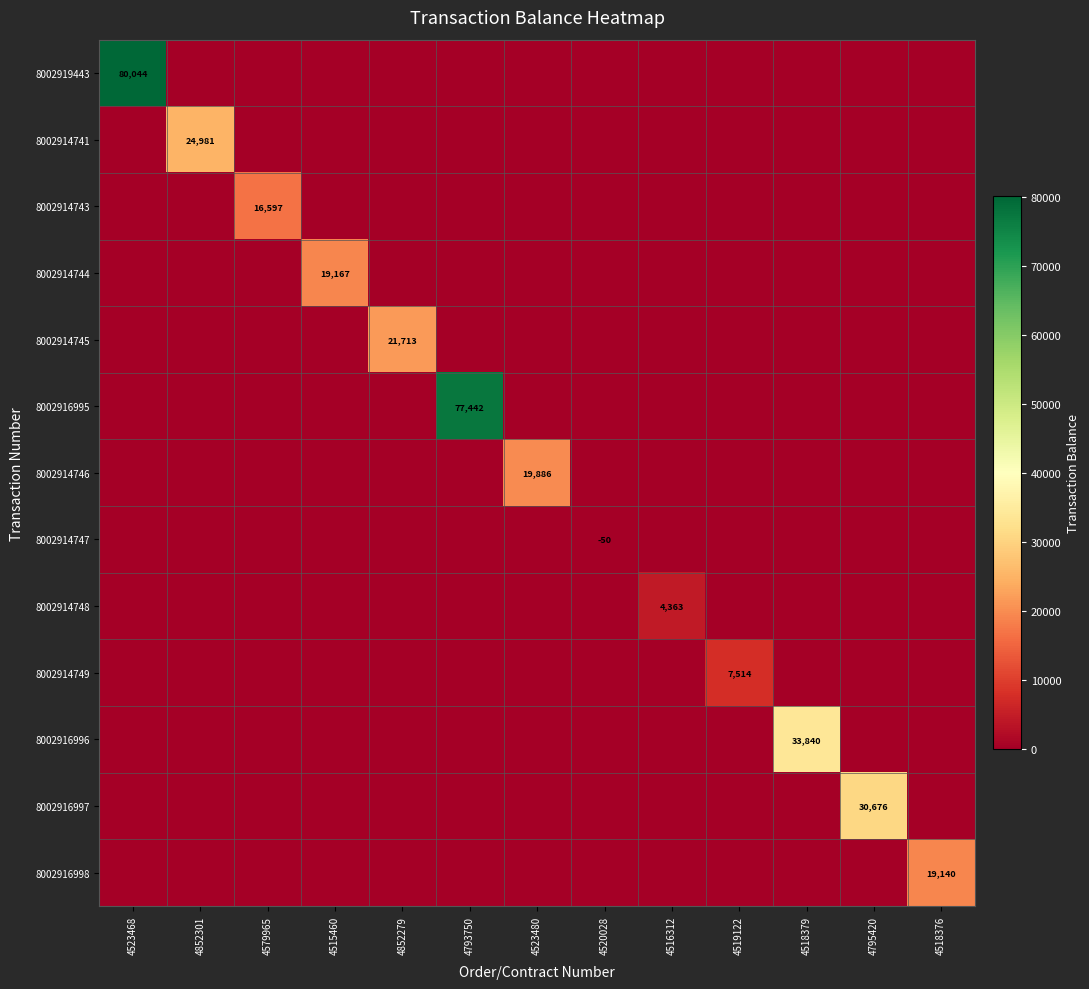

At which category does the chart reach its peak across all series?

4523468